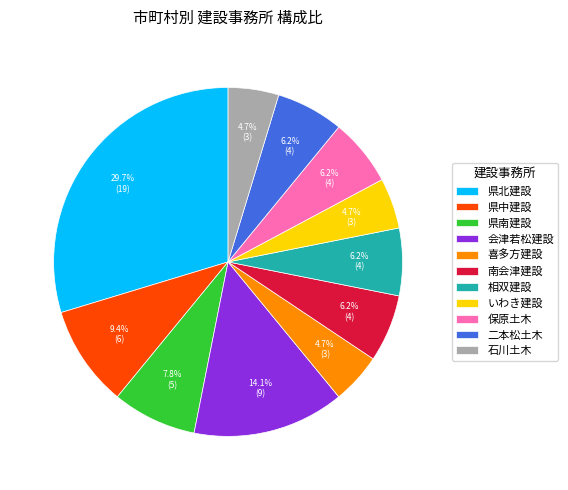

To the nearest percent, what is the average slice percentage?

9%